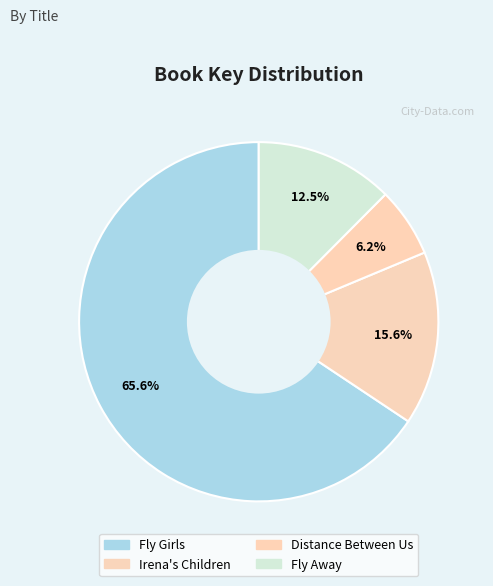

Combined, do Fly Girls and Fly Away account for over 50%?

Yes